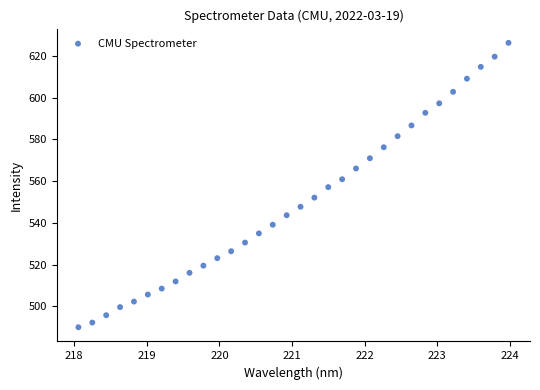

What is the range of X values (max minus min)?

5.9